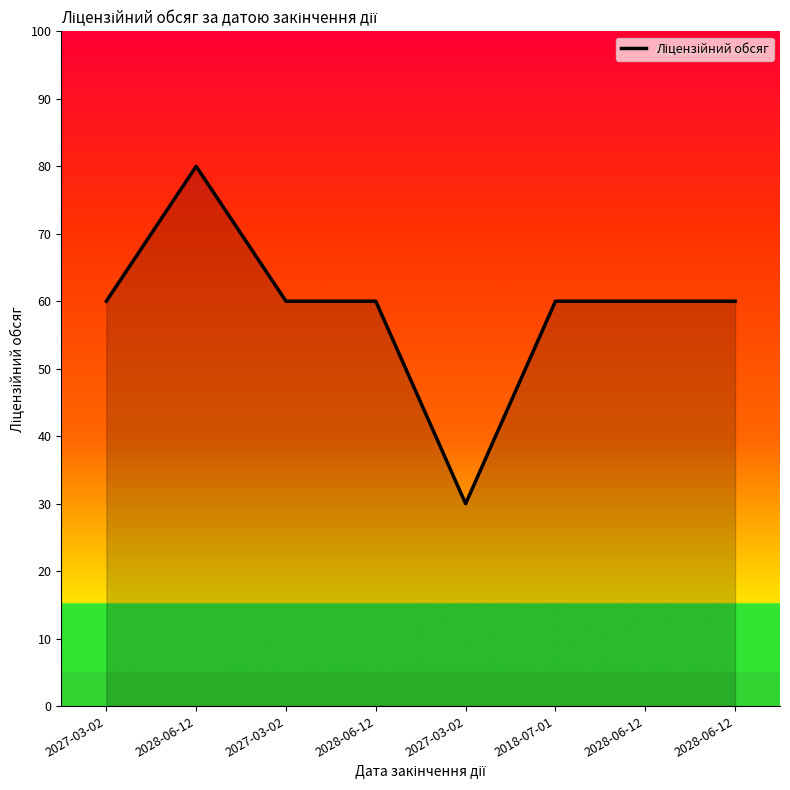

List the labels in order of value, largest first.

2028-06-12, 2027-03-02, 2027-03-02, 2028-06-12, 2018-07-01, 2028-06-12, 2028-06-12, 2027-03-02